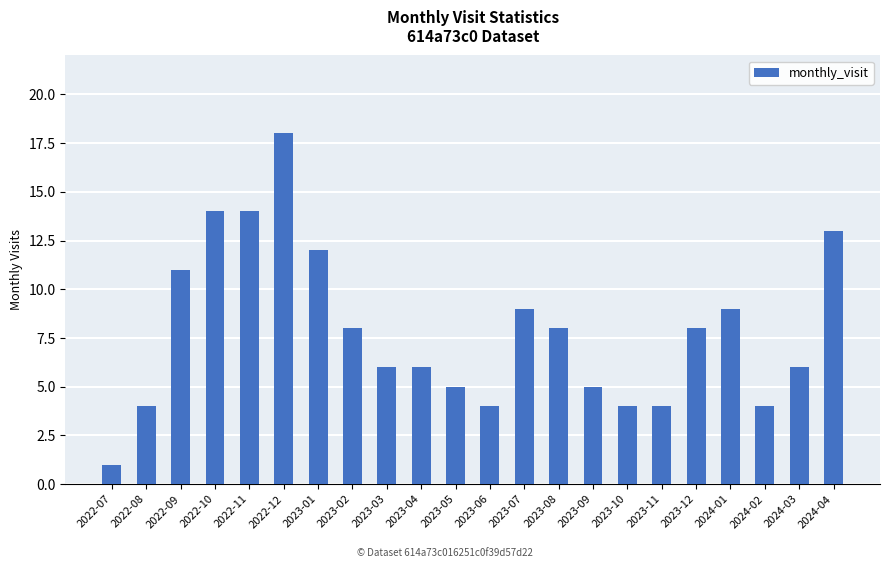

Does the chart contain any negative values?

No